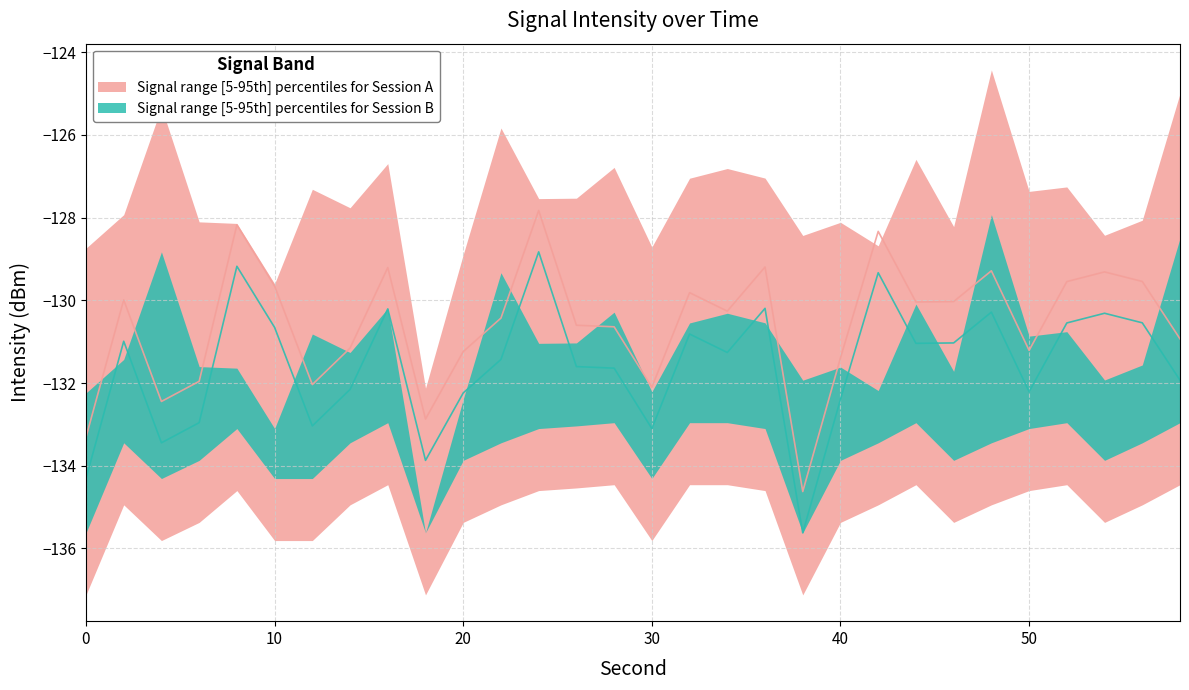

Where does the intensity_lower series first go above -133?

16